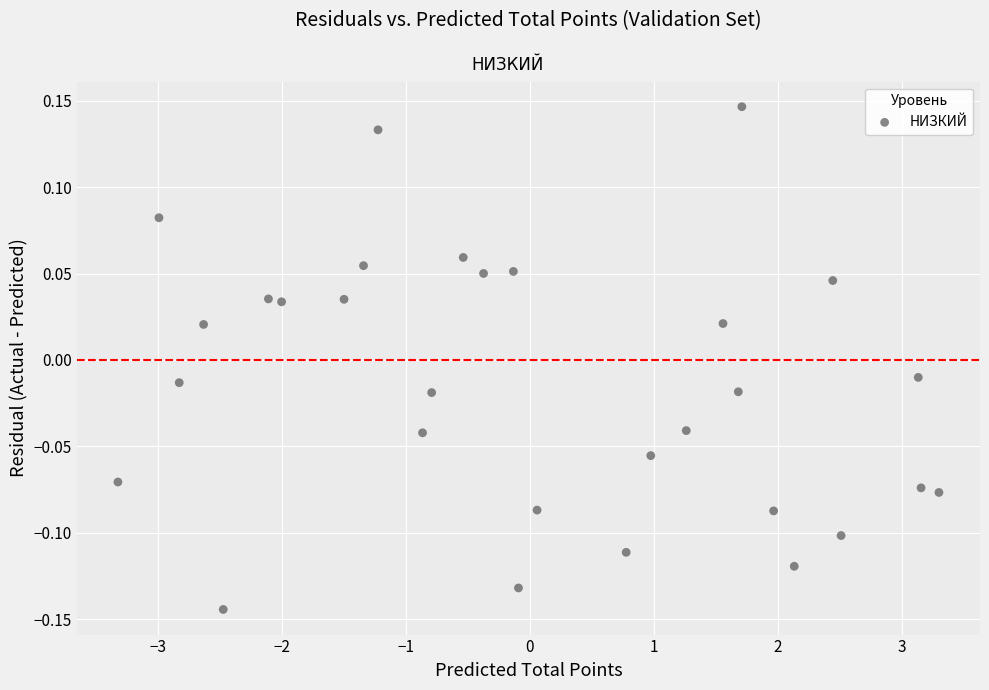

What is the range of X values (max minus min)?

6.6